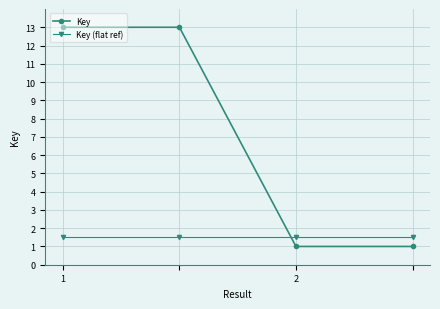

Which series has the largest range (max minus min)?

Key